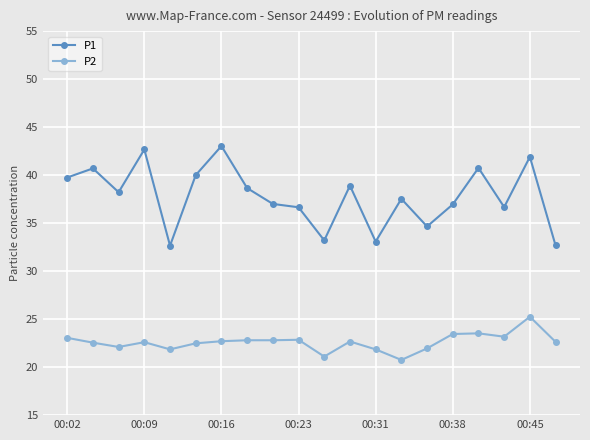

List the series in order of their peak value, highest first.

P1, P2